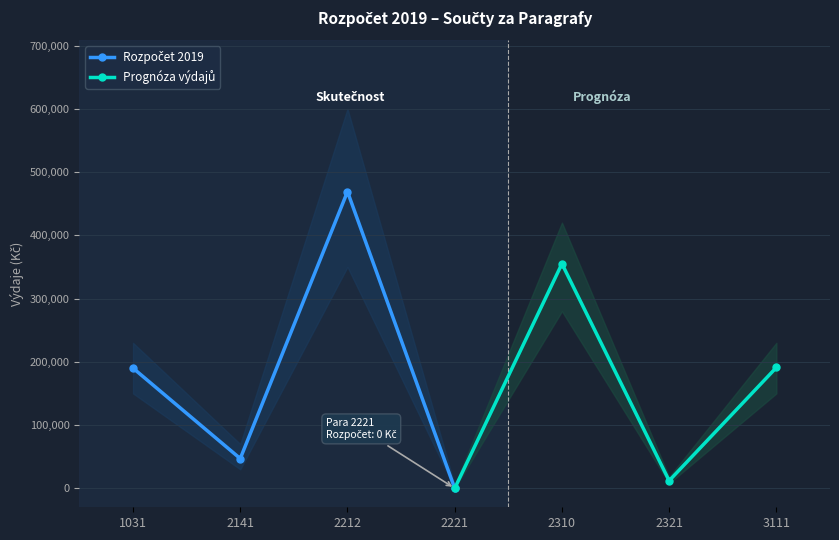

Does the chart have visible grid lines?

Yes